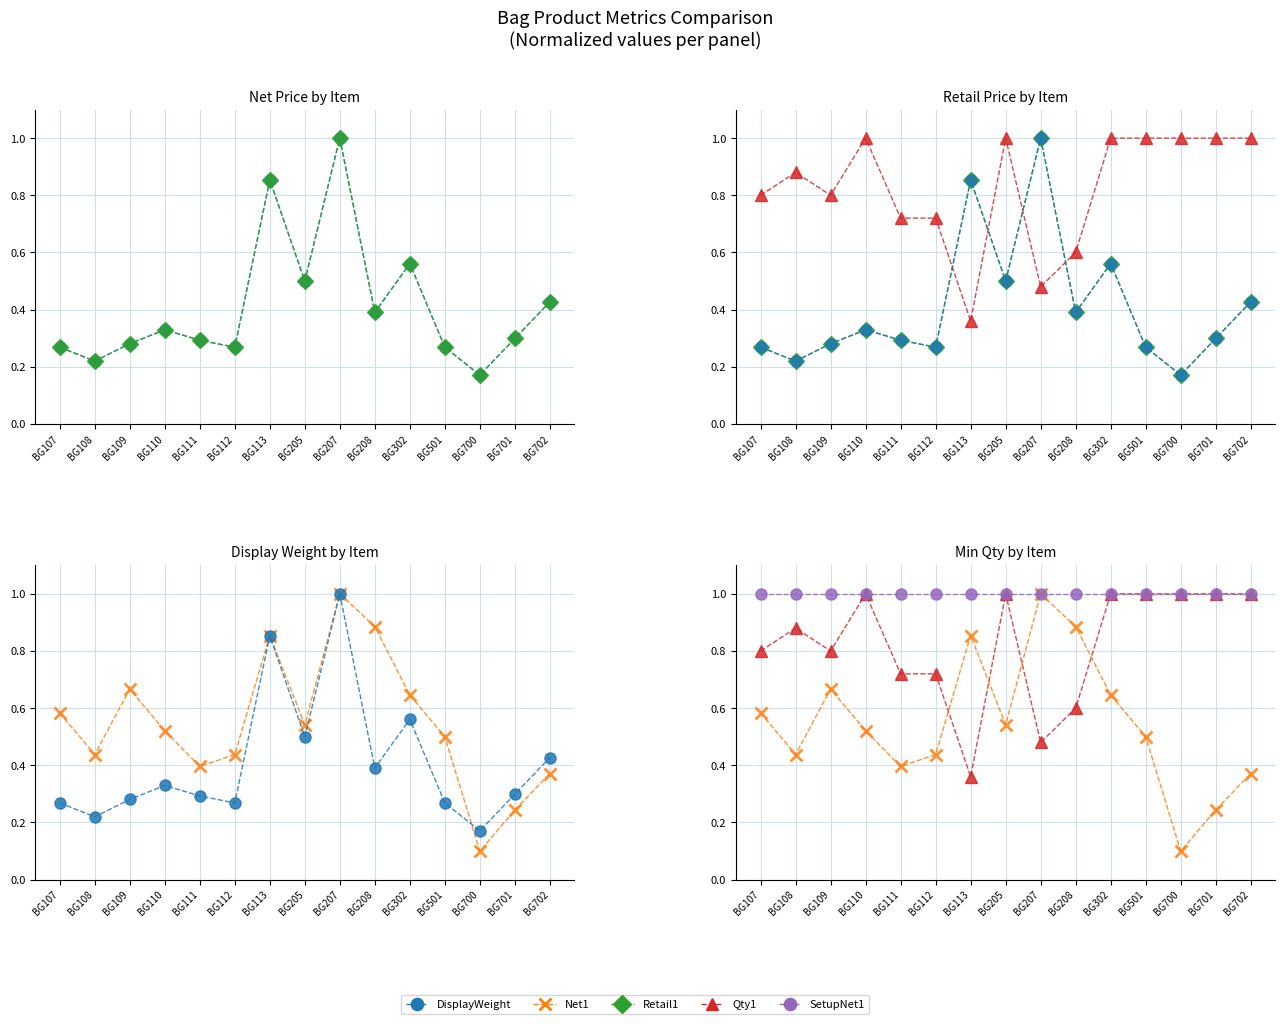

Between BG107 and BG112, which series saw the biggest shift?

DisplayWeight